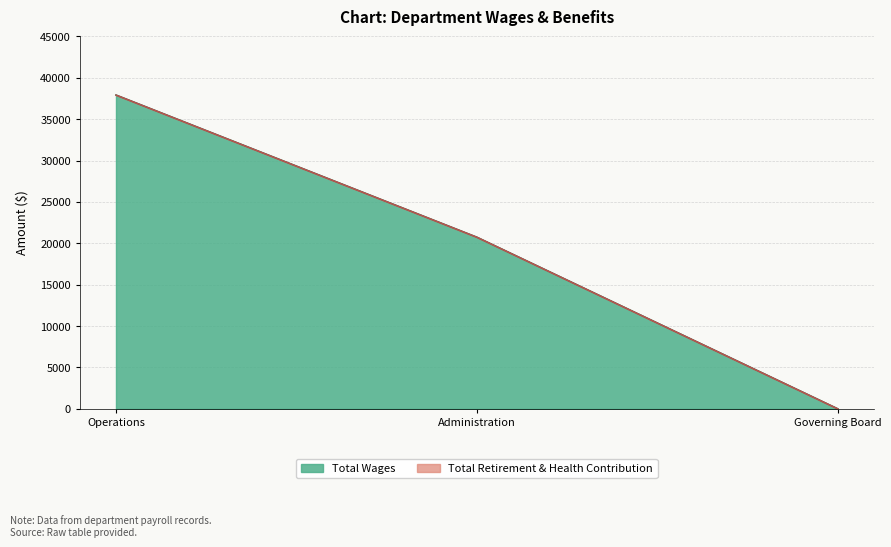

How many values exceed 20735?

1